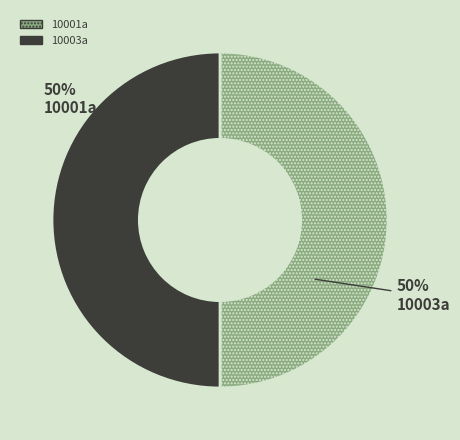

Approximately how many times larger is the value at 10001a compared to 10003a?

1.0